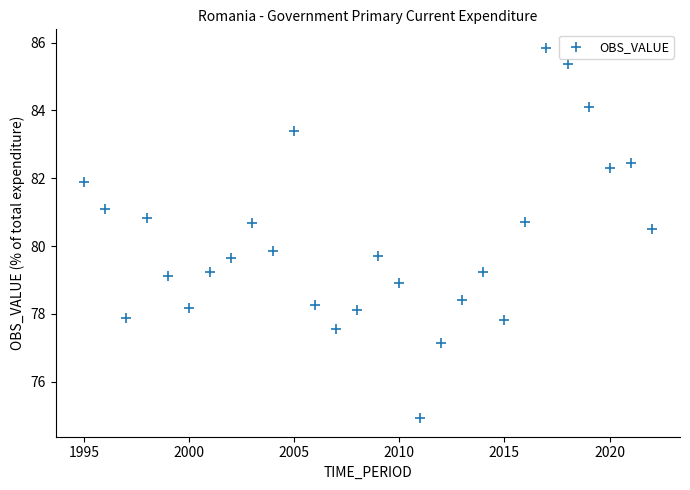

What Y value in the scatter plot is closest to 80?

79.8